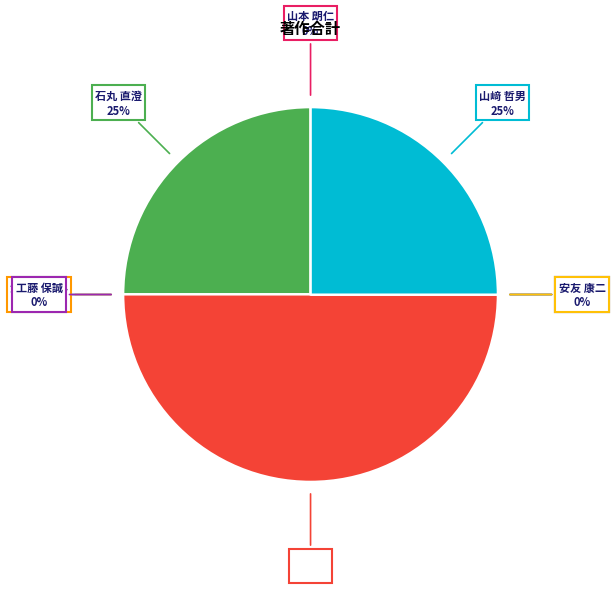

Combined, do 山﨑 哲男 and 大東 いずみ account for over 50%?

No